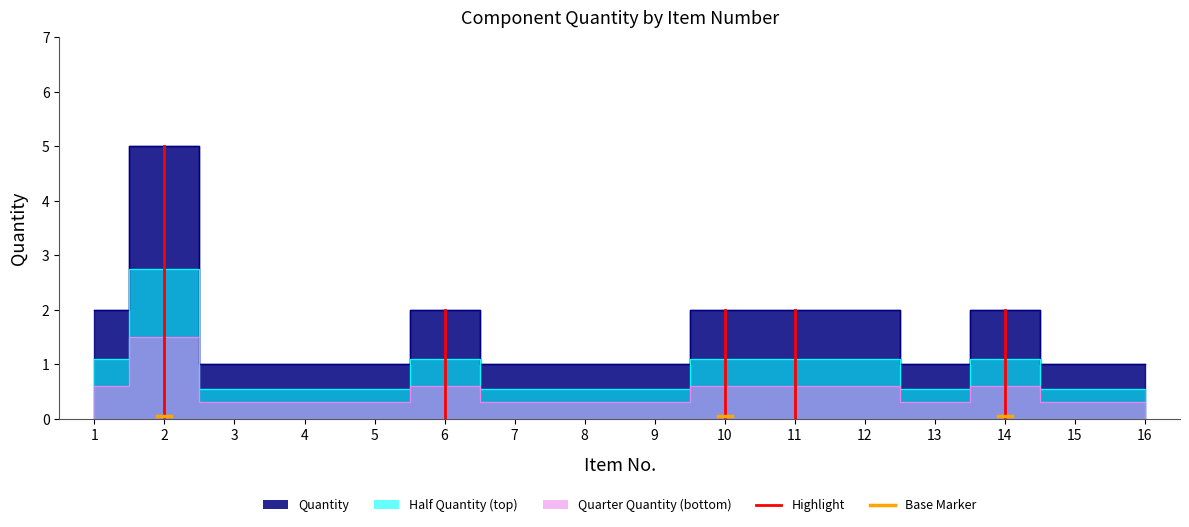

Which category has the lowest value across all series?

3